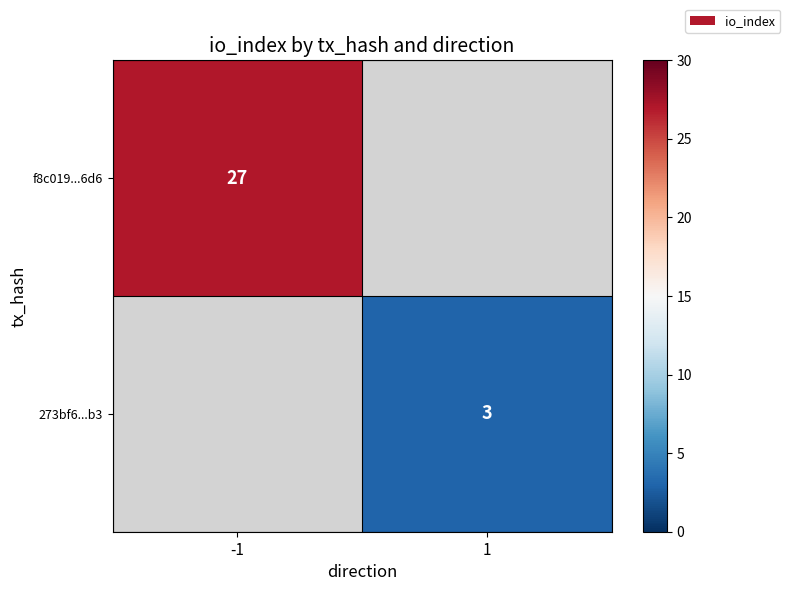

Is the value of f8c019...6d6 at -1 greater than the value of 273bf6...b3 at 1?

Yes